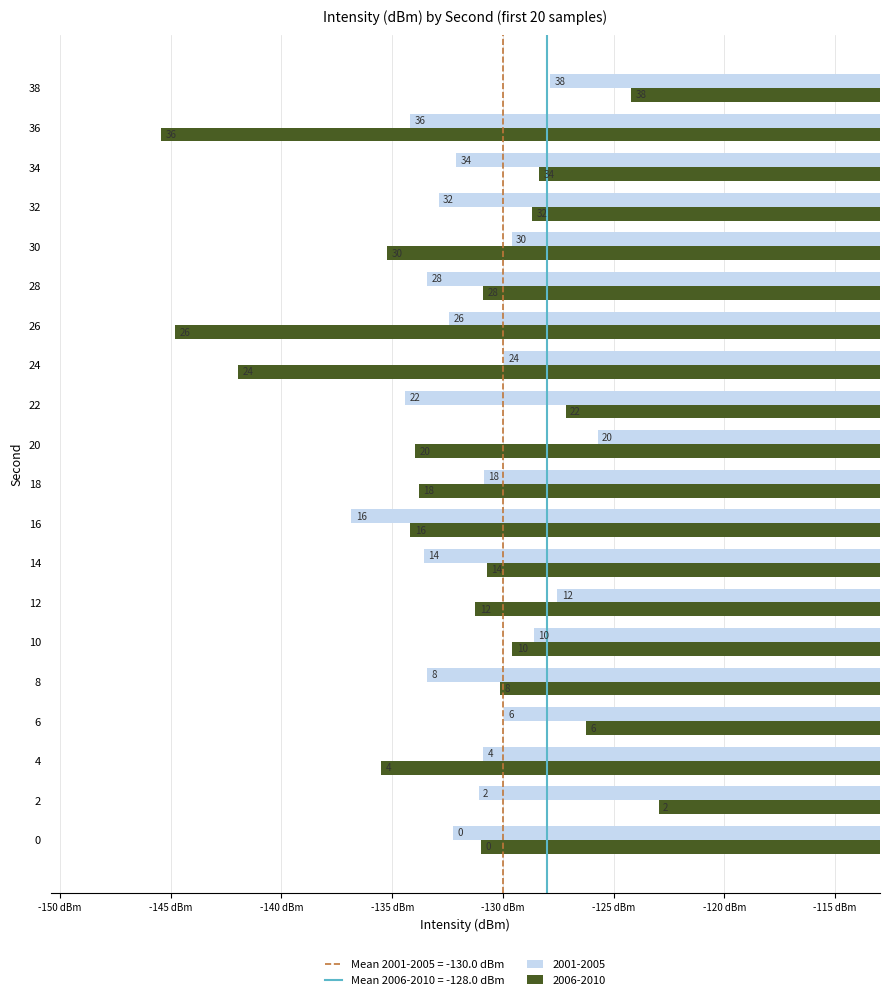

At which label is 2006-2010 closest to -134?

20